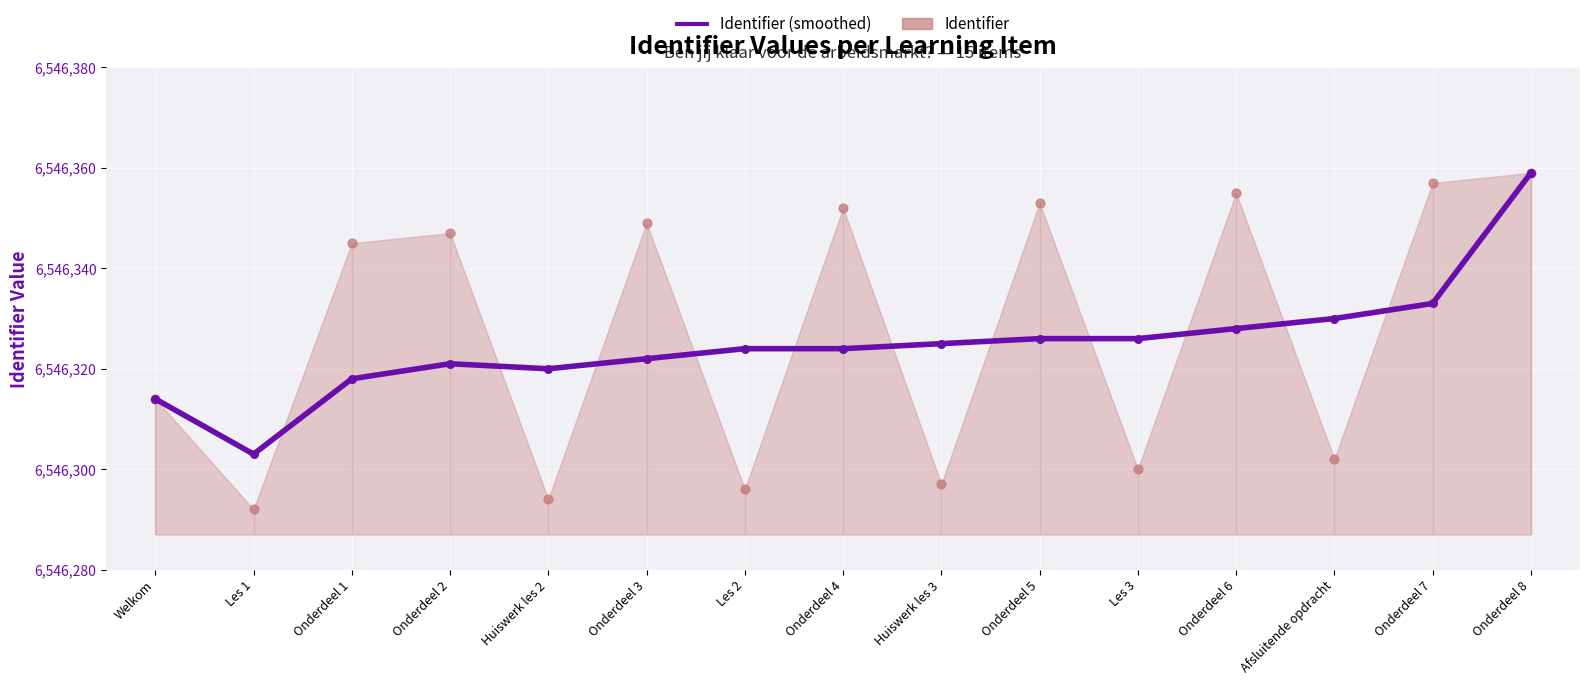

Approximately how many times larger is the value at Onderdeel 5 compared to Afsluitende opdracht?

1.0